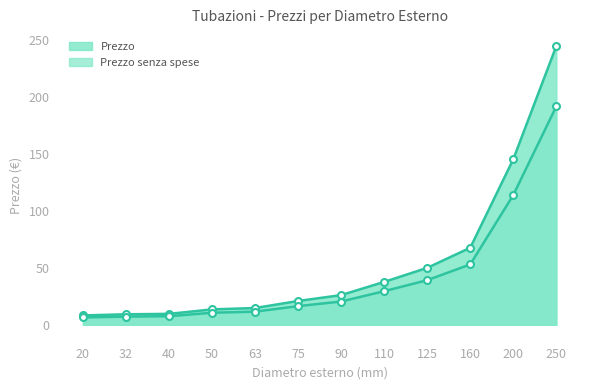

Which label corresponds to the largest value in the chart?

250